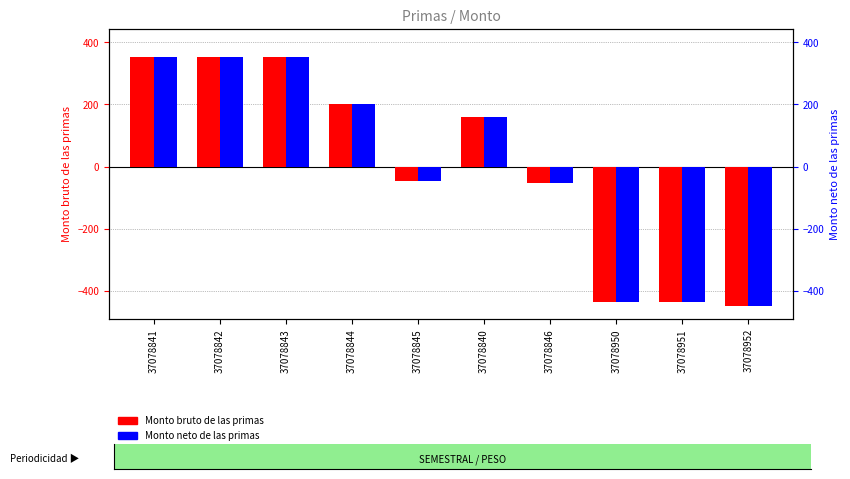

What is the value of the Monto neto de las primas bar at the 2nd from the left?

352.0